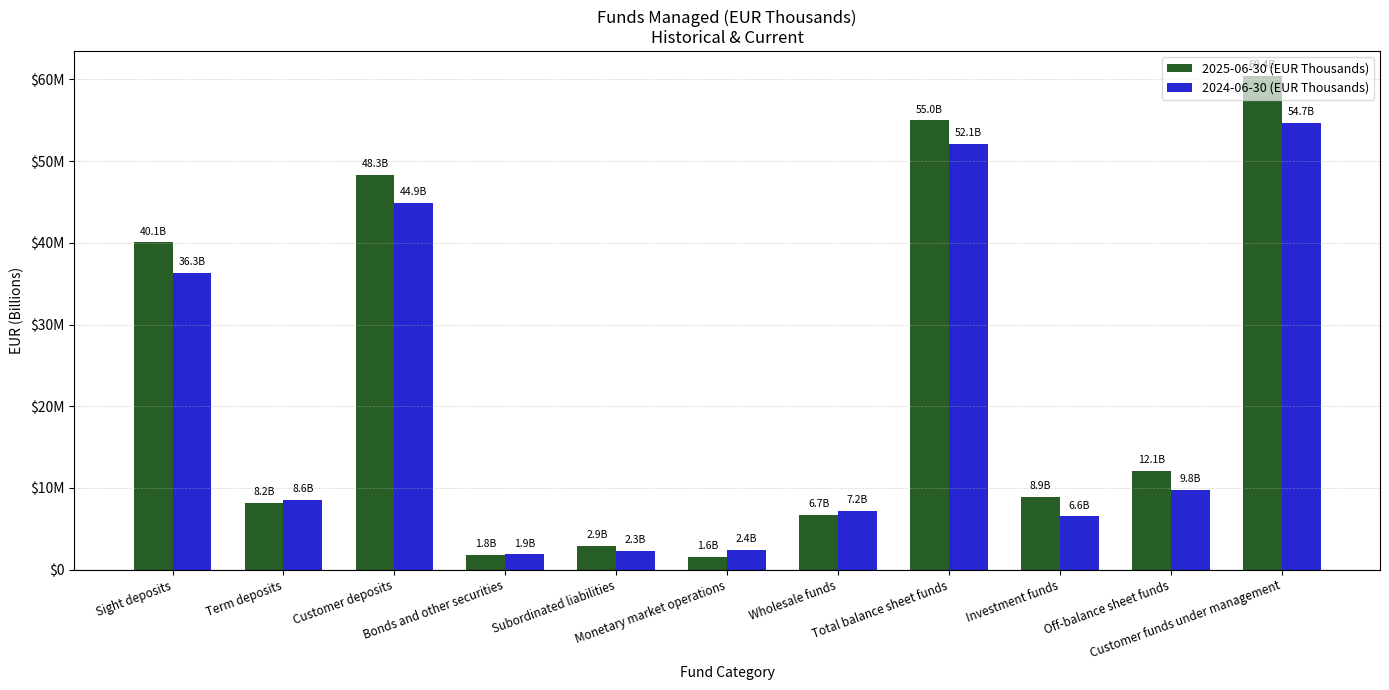

Where does the 2025-06-30 (EUR Thousands) series first go above 8895776?

Sight deposits